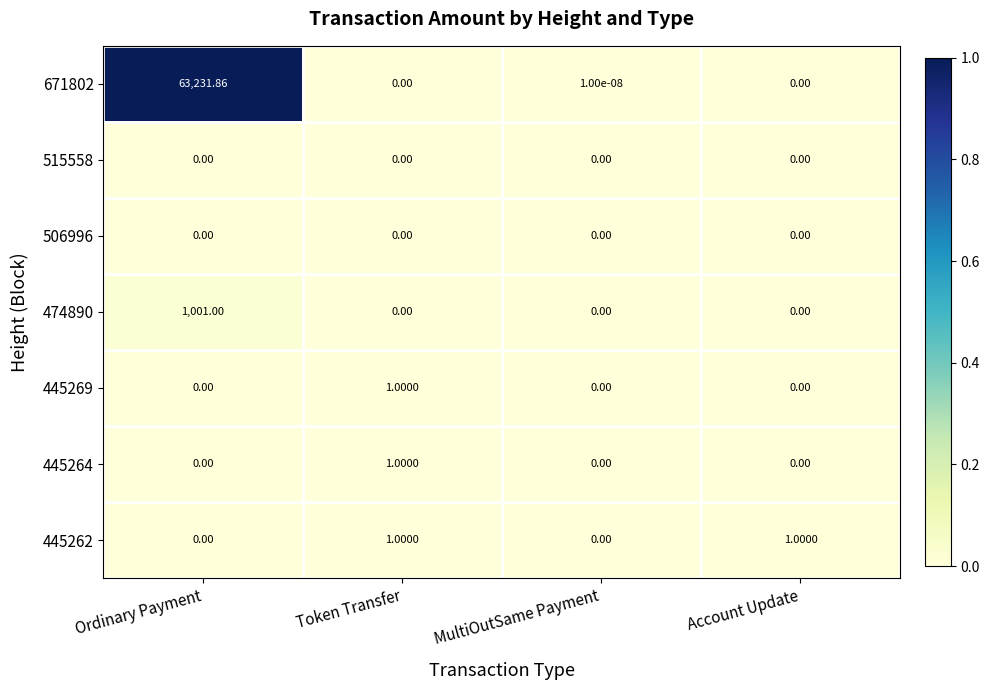

Is the value of 445264 at Token Transfer greater than the value of 671802 at Account Update?

Yes